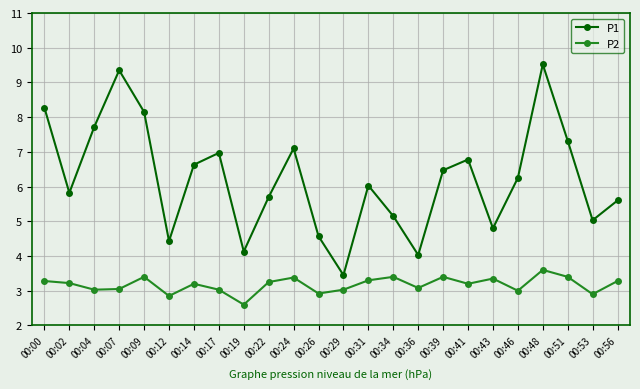

What is the total value across all series at 00:04?

10.8